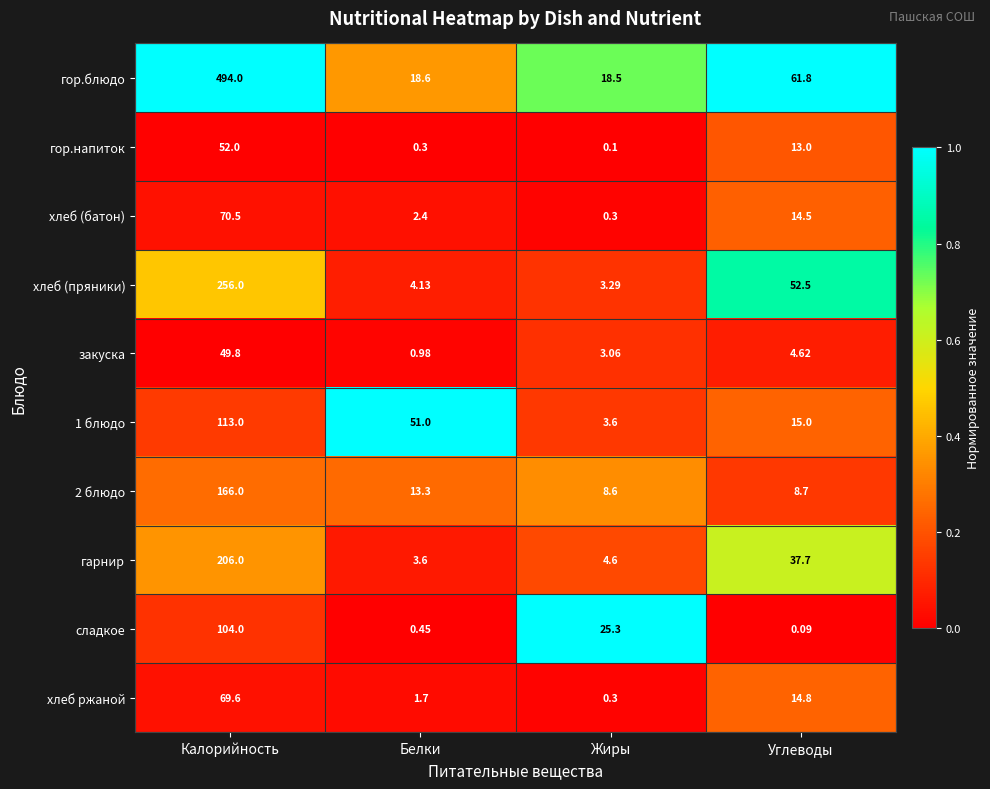

At which label does хлеб (батон) first exceed 14?

Калорийность